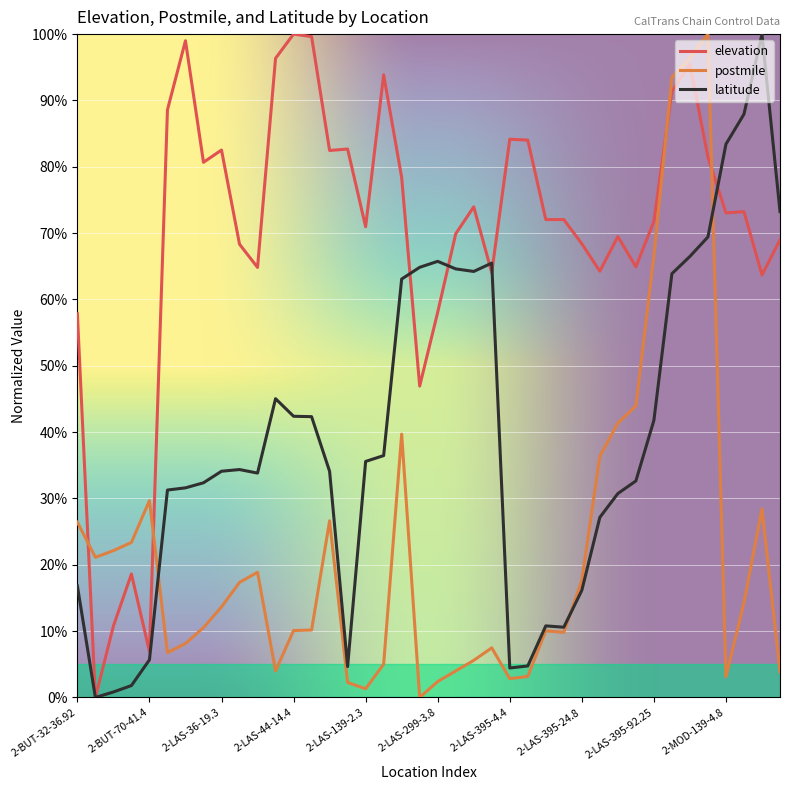

List the series in order of their overall mean, highest first.

elevation, latitude, postmile